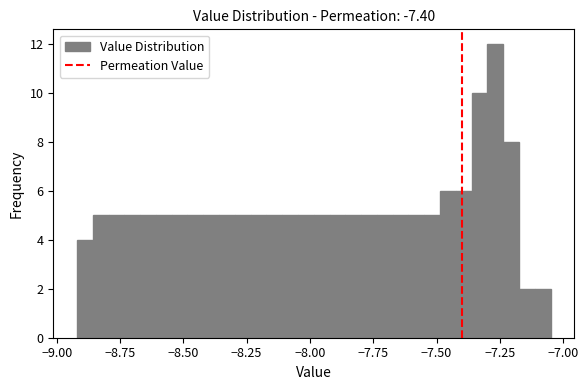

Around what value on the x-axis is the tallest bar? Give the approximate position of its centre, as read against the axis.

-7.25